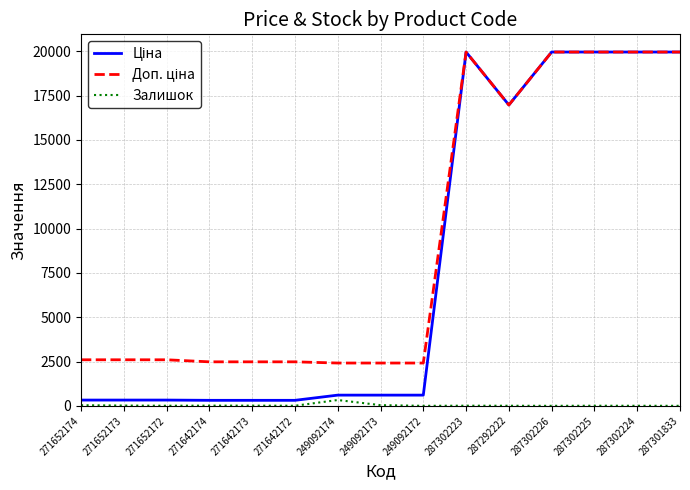

True or false: Залишок has a value of 328.0 at 249092174.

True